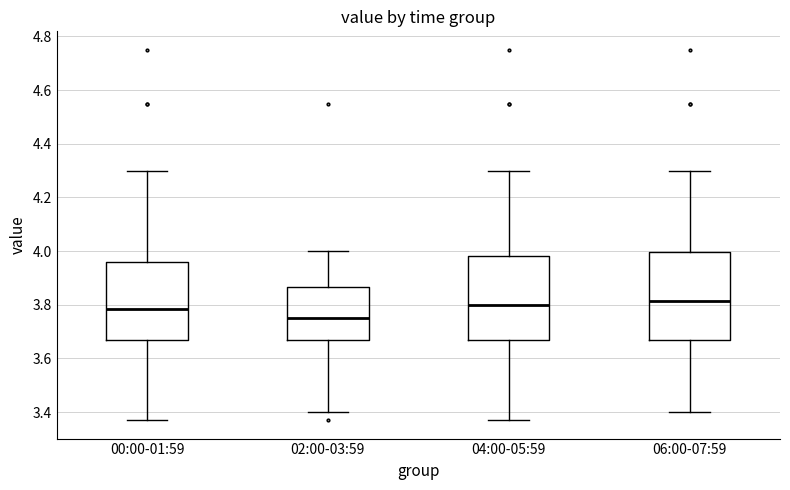

Where does the median line of the box for 02:00-03:59 sit on the y-axis? The values are not printed on the chart, so give them approximately, as read against the axis.

3.76